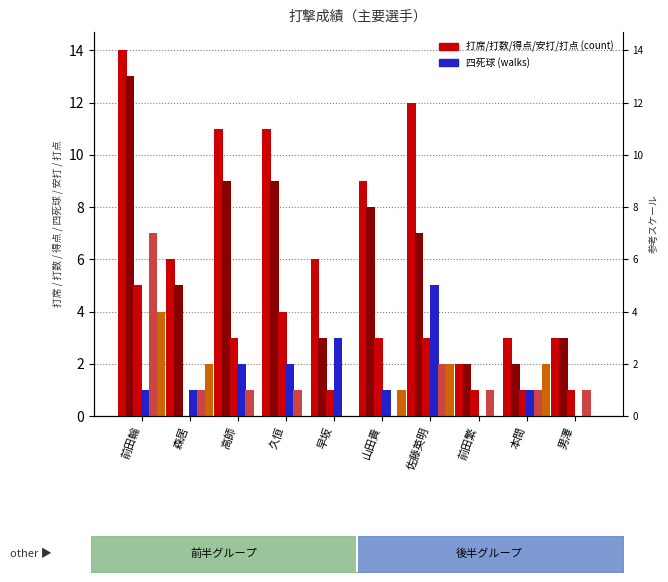

What is the label of the 5th bar from the left?

早坂